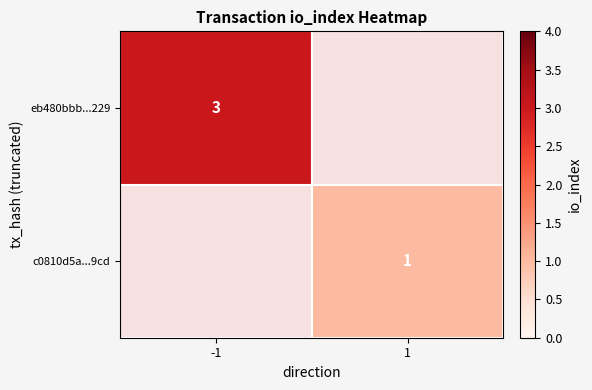

Is it true that c0810d5a...9cd equals 1 at 1?

True